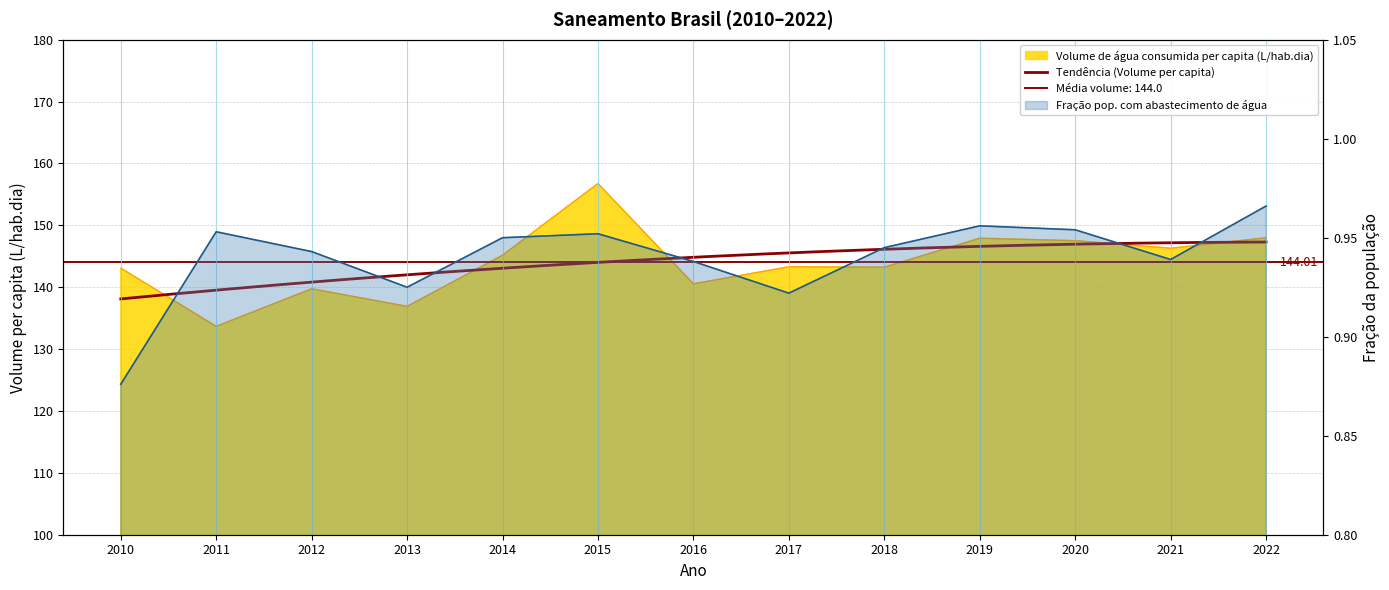

What is the minimum value shown in the chart?

0.9